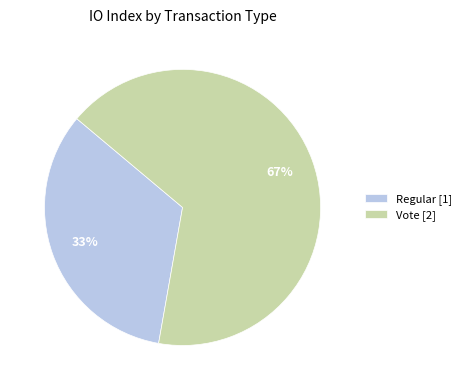

Count the number of slices in the pie.

2